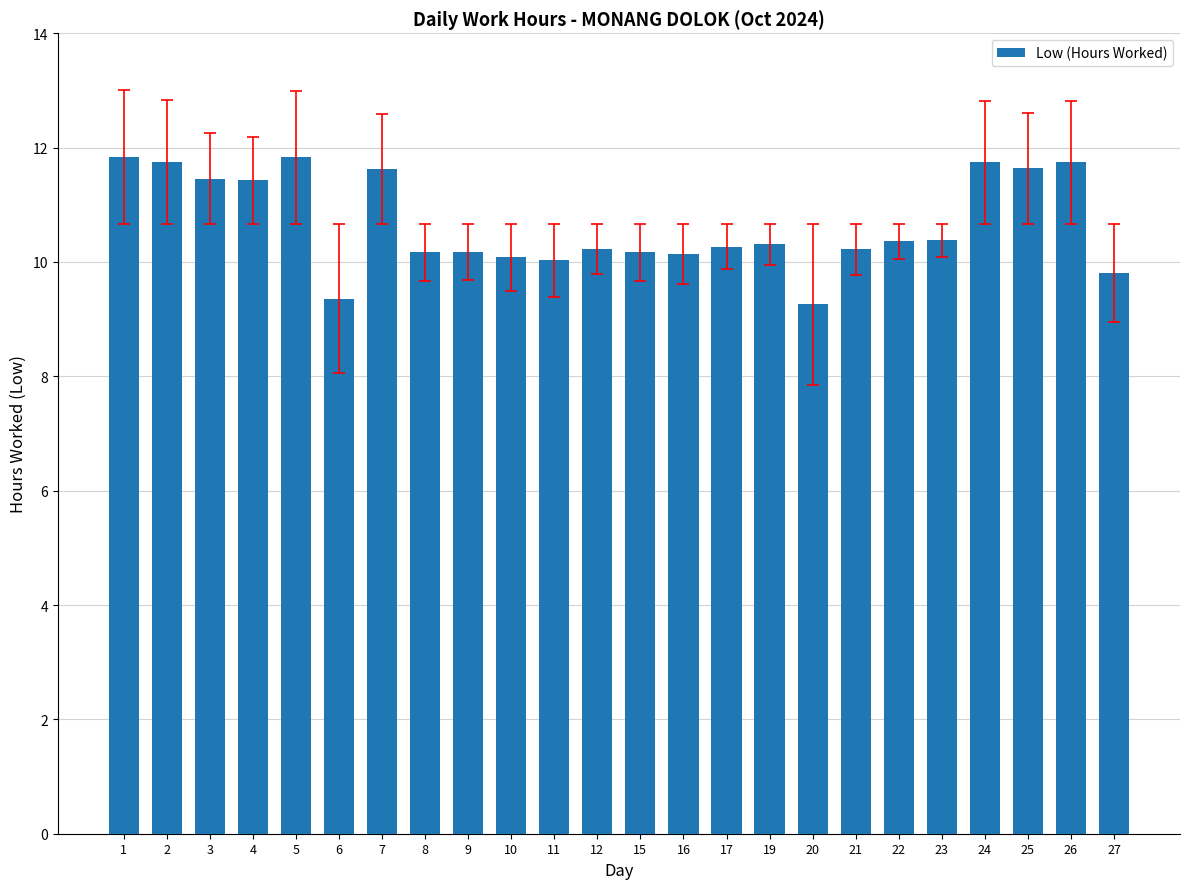

What is the value of the 5th bar from the left?

11.8